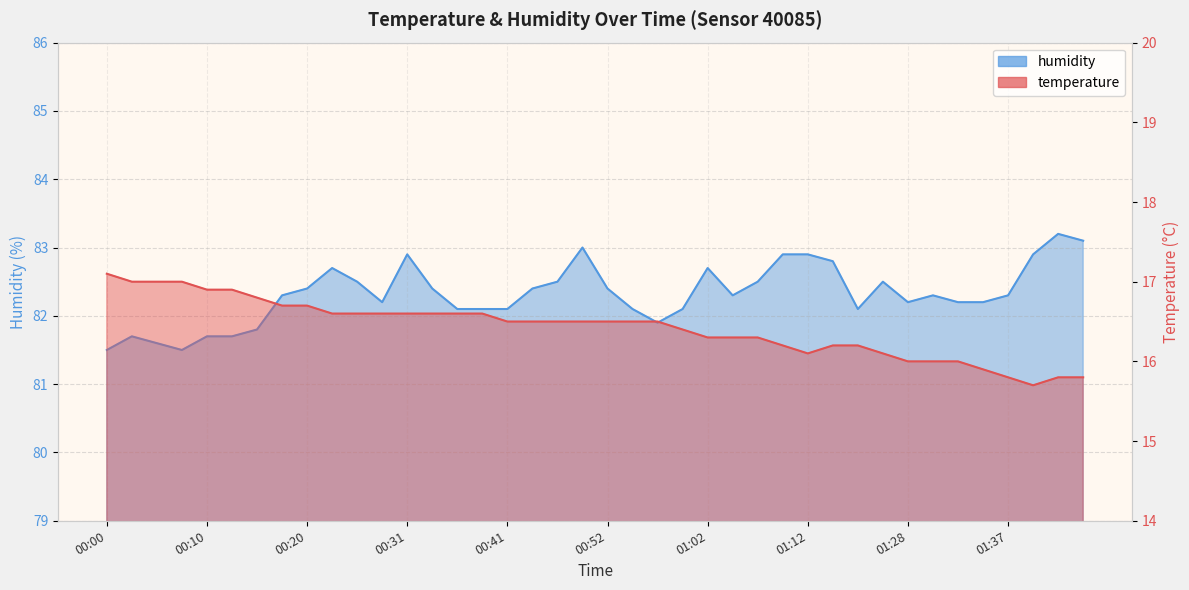

What is the difference between the highest and lowest values at 00:41?

65.6